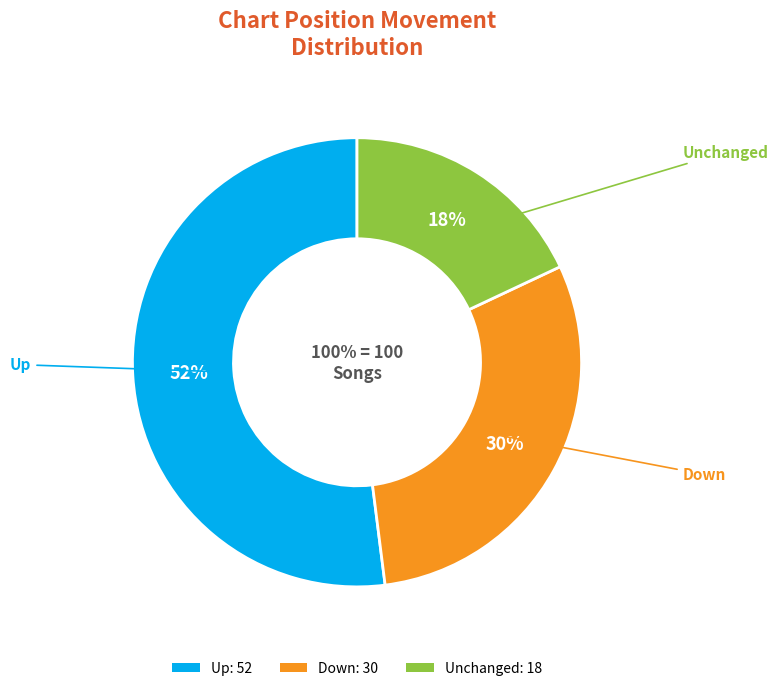

The - slice represents 18% of the pie. True or false?

True